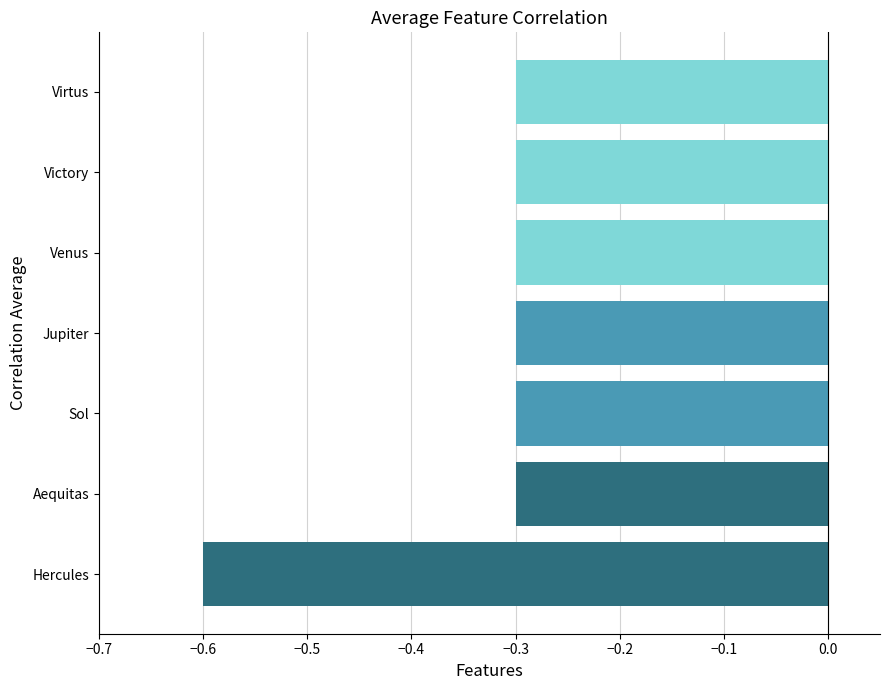

What is the minimum value shown in the chart?

-0.6